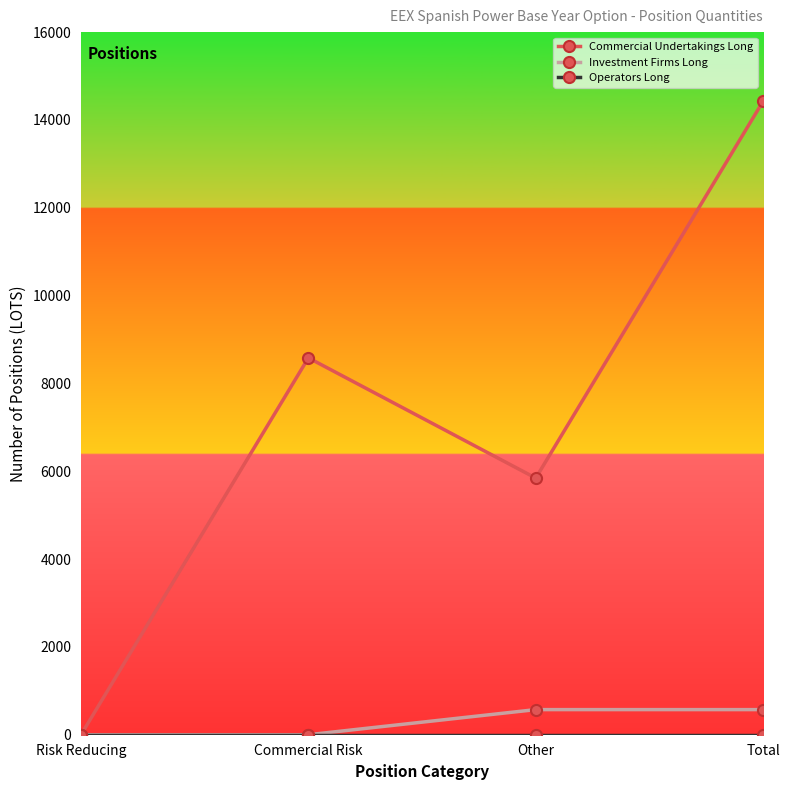

What is the total value across all series at Total?

14998.5